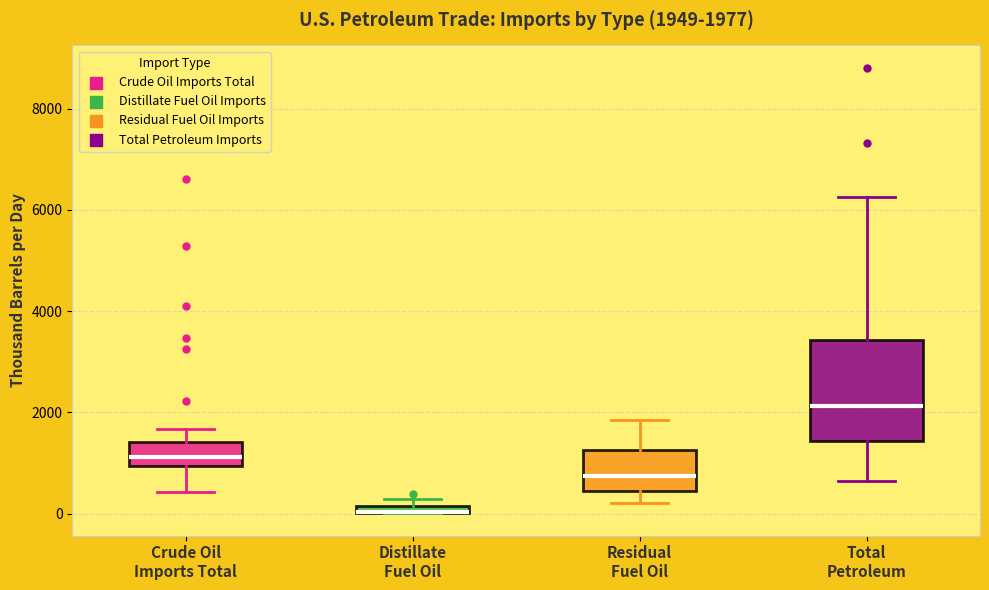

Comparing the boxes themselves (not the whiskers), which one is the tallest?

Total Petroleum